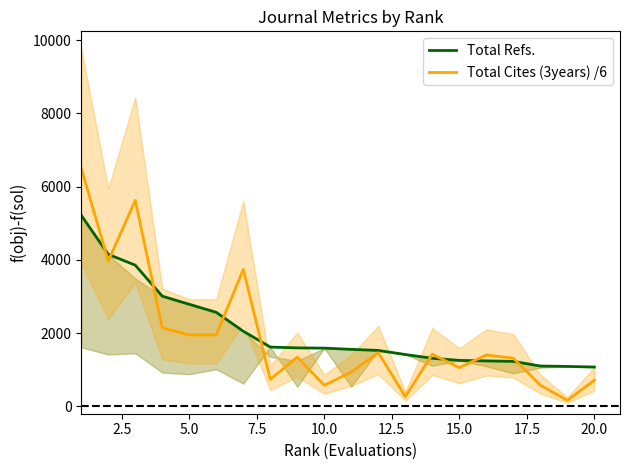

After their last crossing, which series has the higher values: Total Cites (3years) /6 or Total Refs.?

Total Refs.